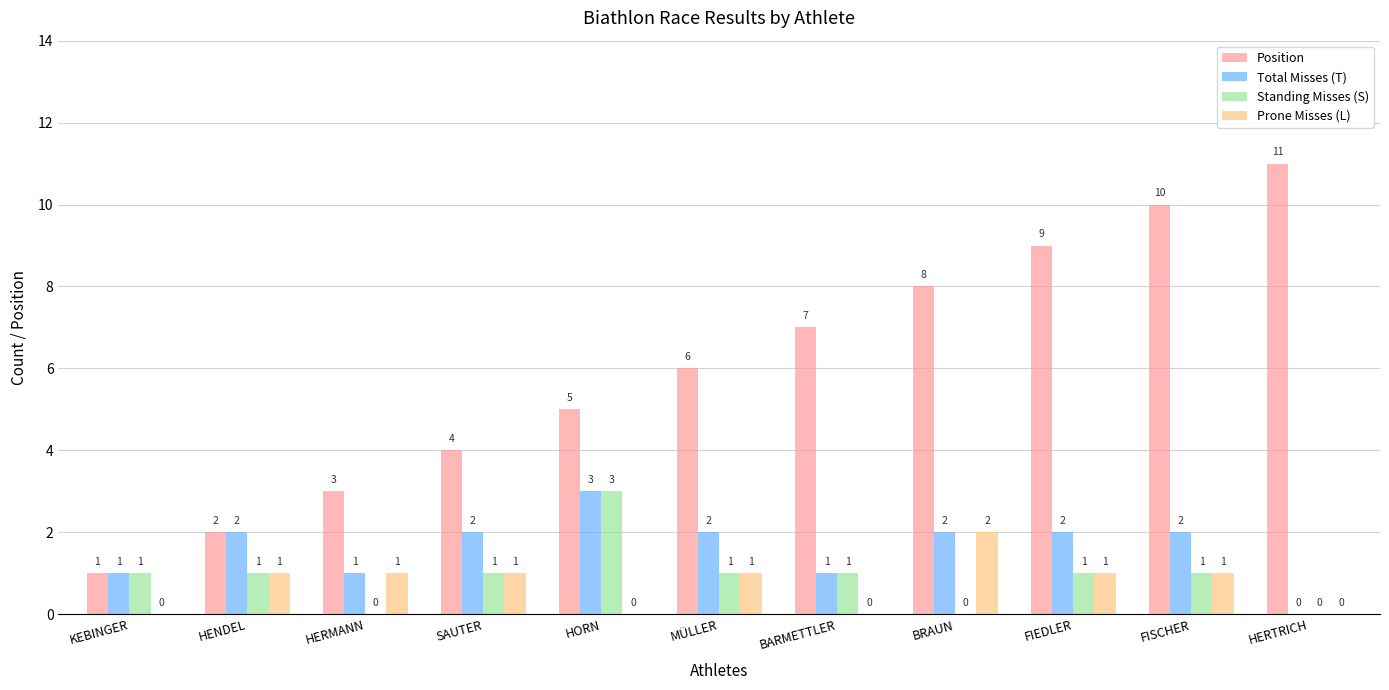

What is the total value across all series at FIEDLER?

13